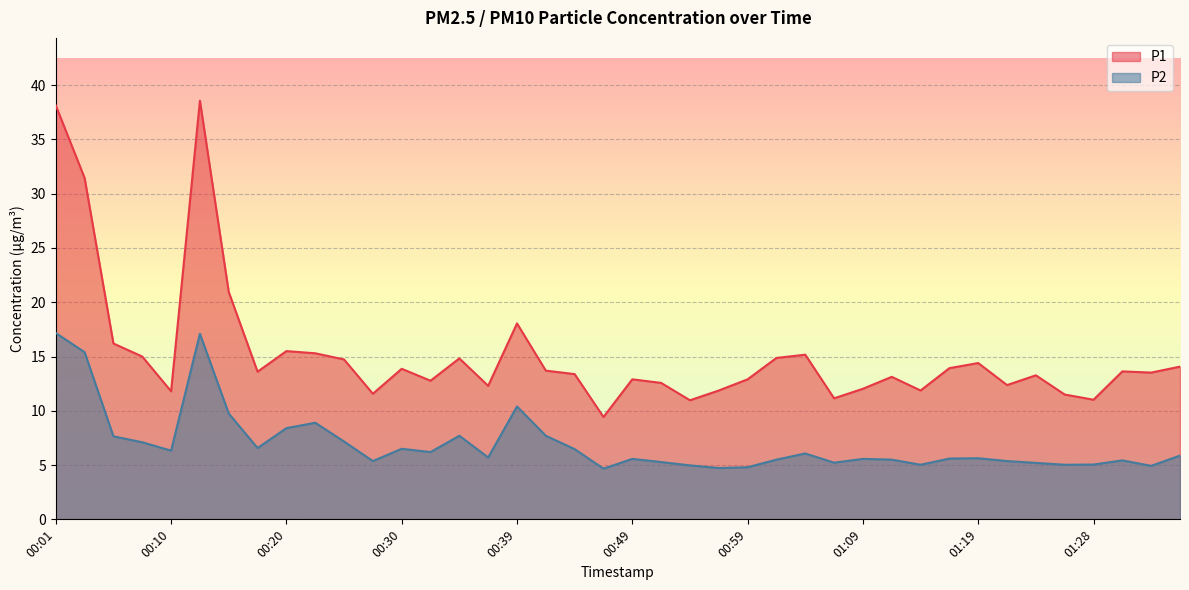

How many data points in P1 are less than 13?

16